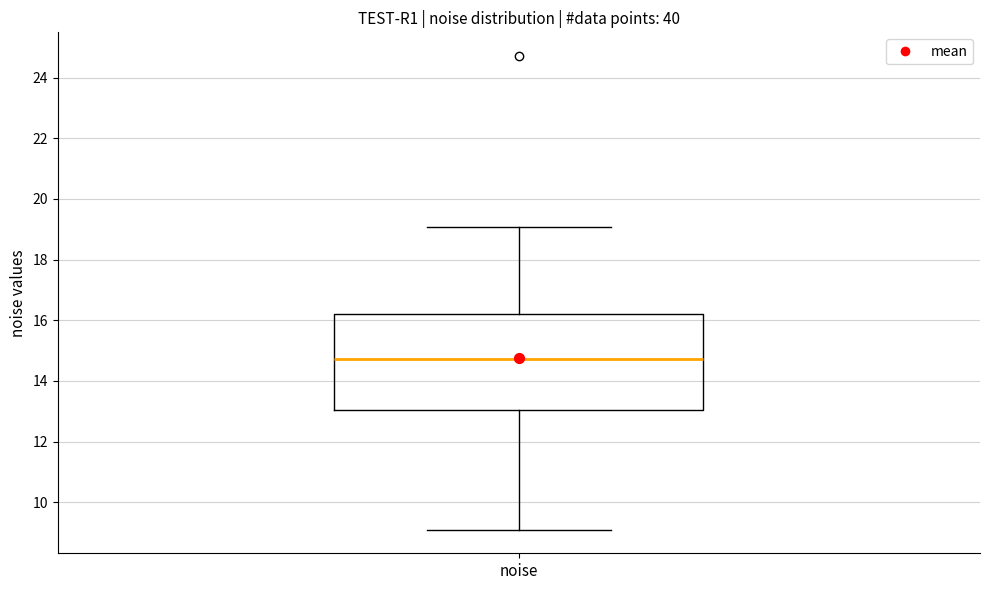

Where does the median line of the box for noise sit on the y-axis? The values are not printed on the chart, so give them approximately, as read against the axis.

14.8